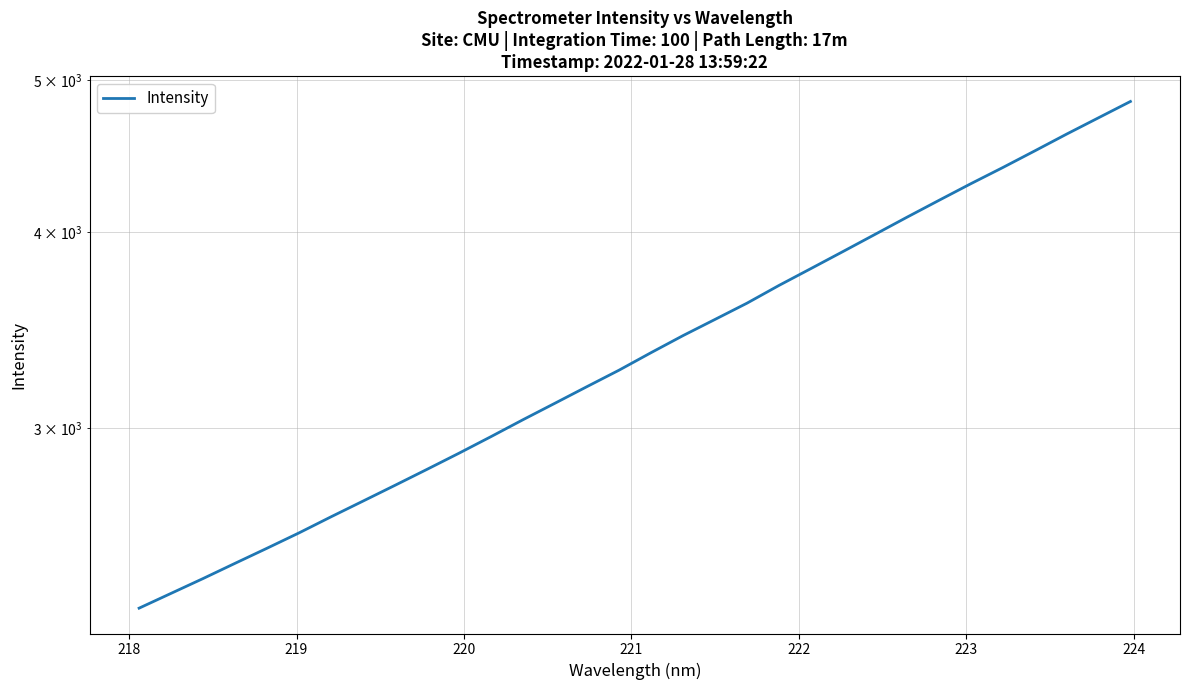

True or false: the data shows 810.8 at 12.

False